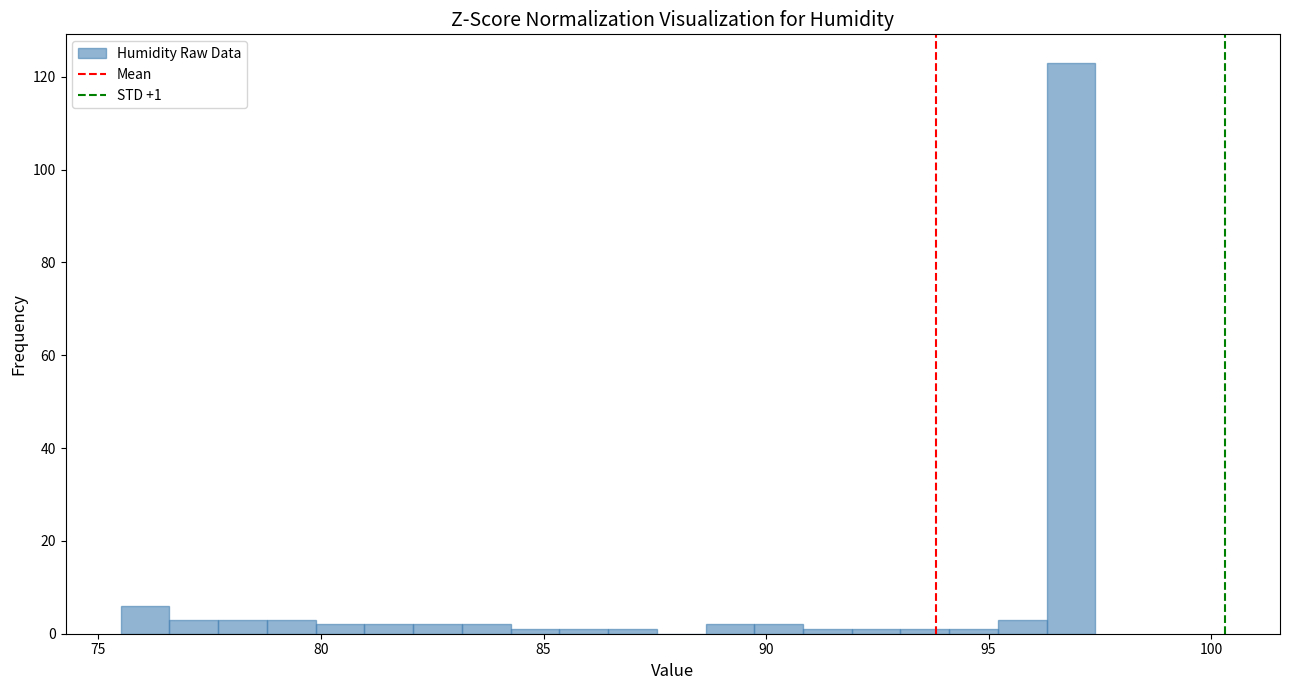

Around what value on the x-axis is the tallest bar? Give the approximate position of its centre, as read against the axis.

97.0